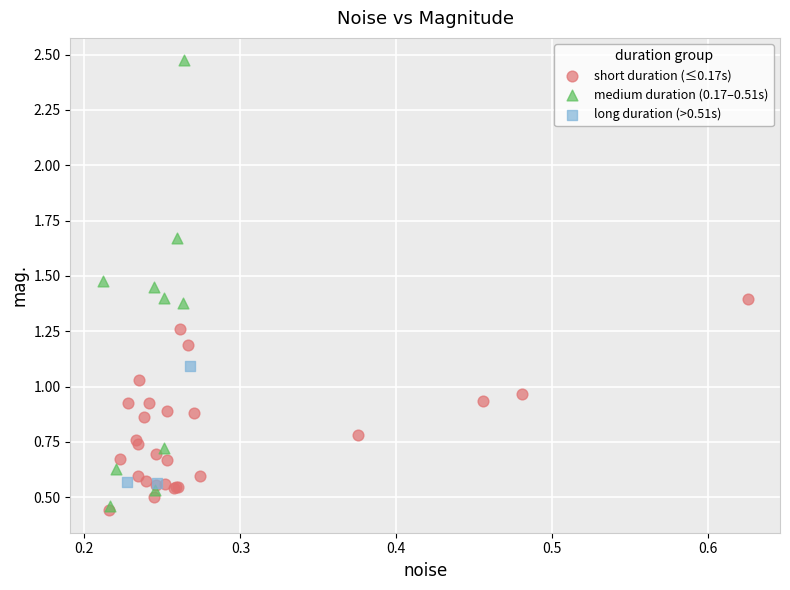

Which series has the largest Y range (max minus min)?

medium duration (0.17–0.51s)